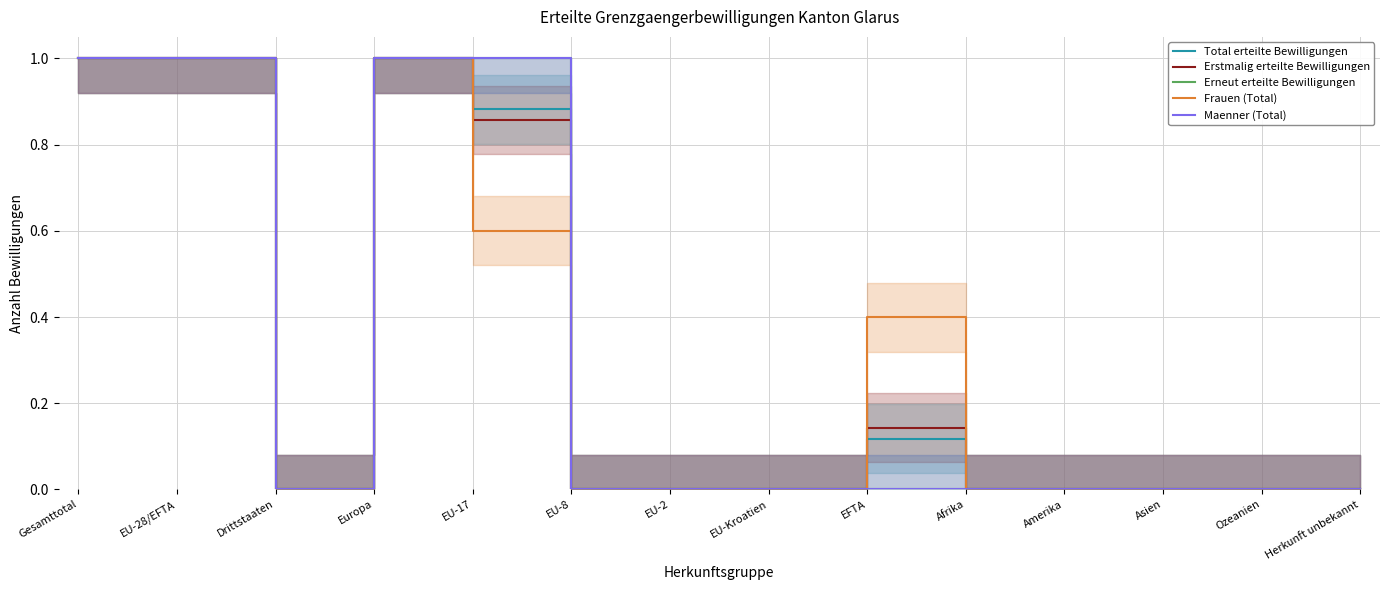

How many Maenner (Total) values are between 0 and 1?

14